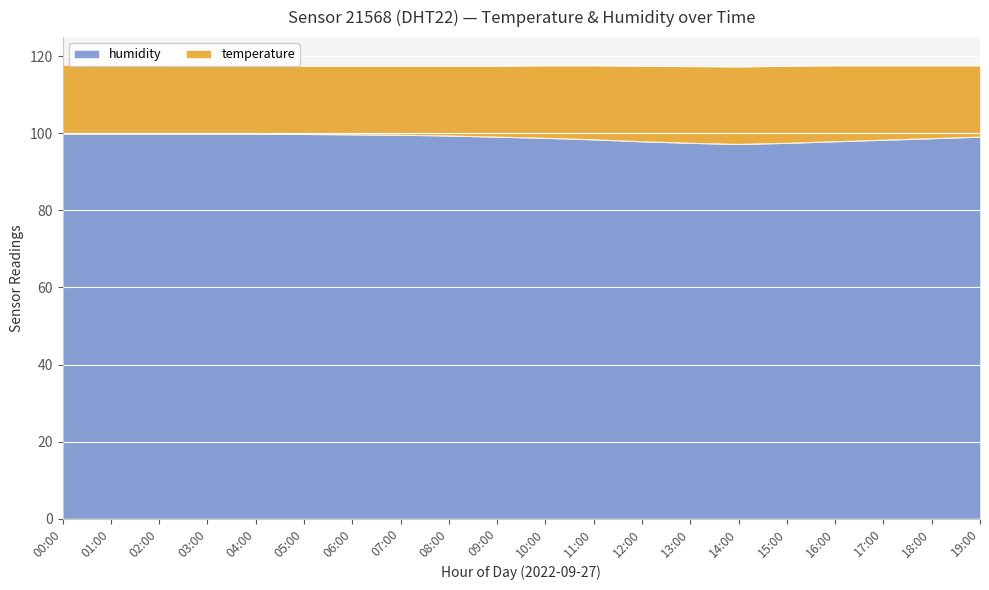

The value of humidity at 12:00 is 132.2. True or false?

False